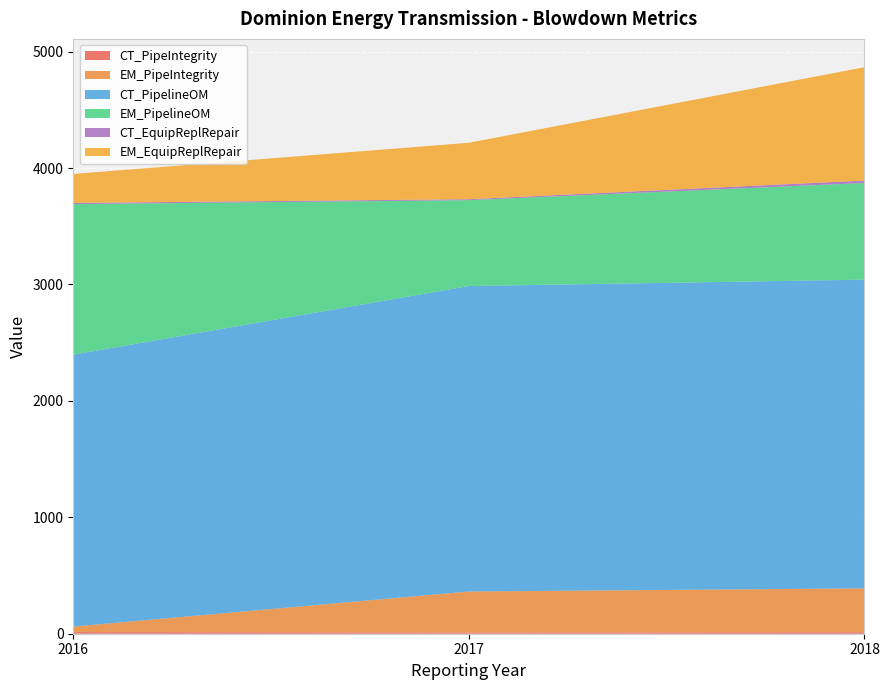

Reading left to right, what are all the values shown in this chart?

CT_PipeIntegrity: 2016=14.0	2017=11.0	2018=13.0
EM_PipeIntegrity: 2016=47.5	2017=351.8	2018=376.7
CT_PipelineOM: 2016=2336.0	2017=2624.0	2018=2652.0
EM_PipelineOM: 2016=1293.0	2017=737.7	2018=830.3
CT_EquipReplRepair: 2016=10.0	2017=8.0	2018=21.0
EM_EquipReplRepair: 2016=248.8	2017=484.8	2018=973.4